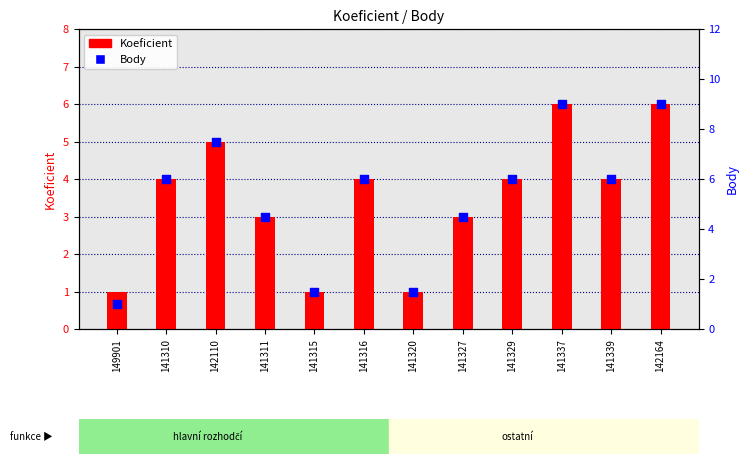

What is the total value across all series at 141339?

10.0